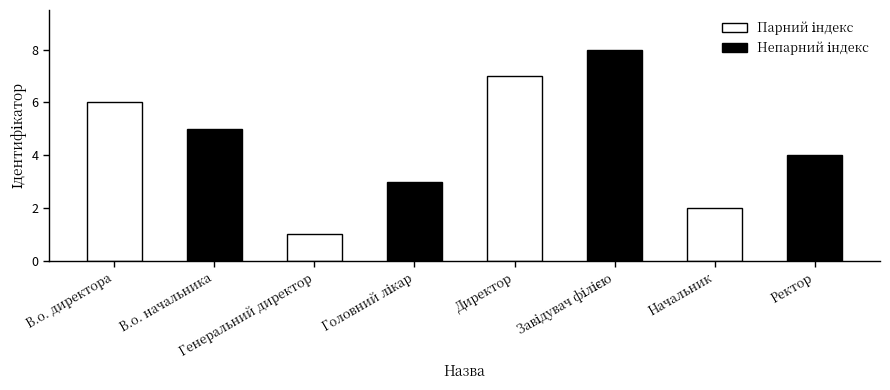

What is the difference between the maximum and second lowest values?

6